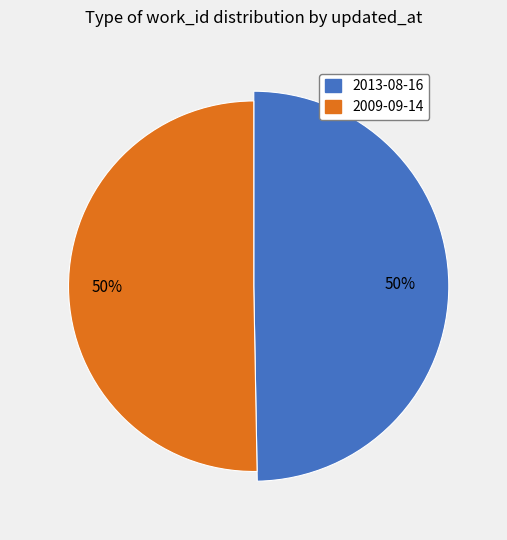

To the nearest percent, what percentage of the pie is 2013-08-16?

50%